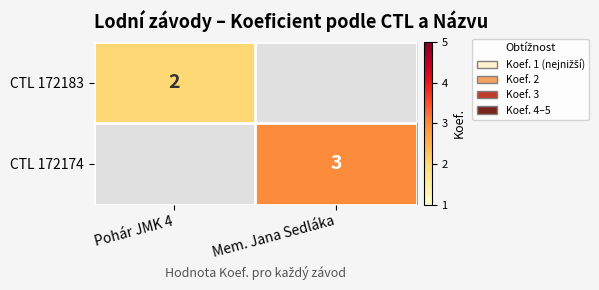

The CTL 172174 series shows 3 at Mem. Jana Sedláka. True or false?

True